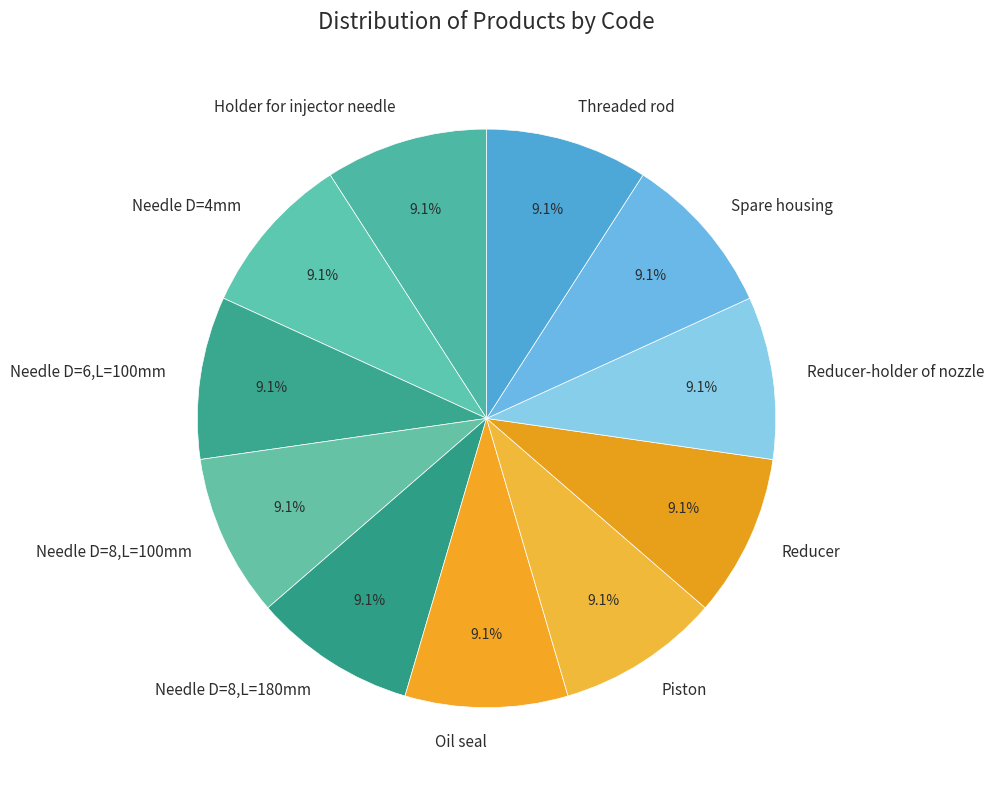

How many segments does this pie chart have?

11